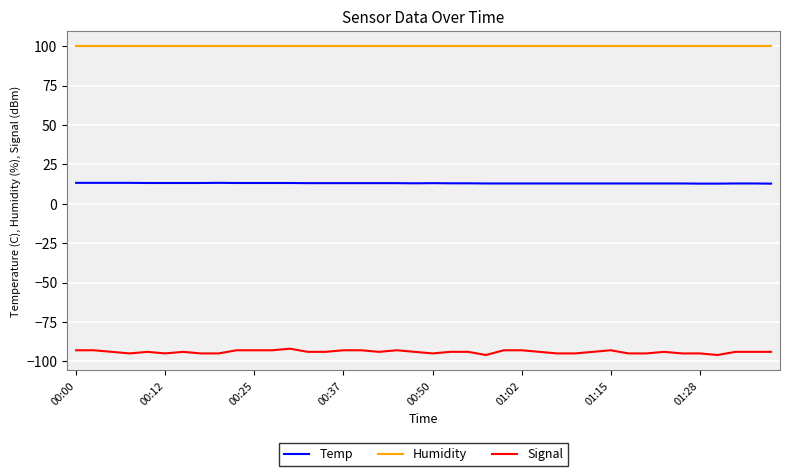

What is the lowest value of the Humidity series?

99.9